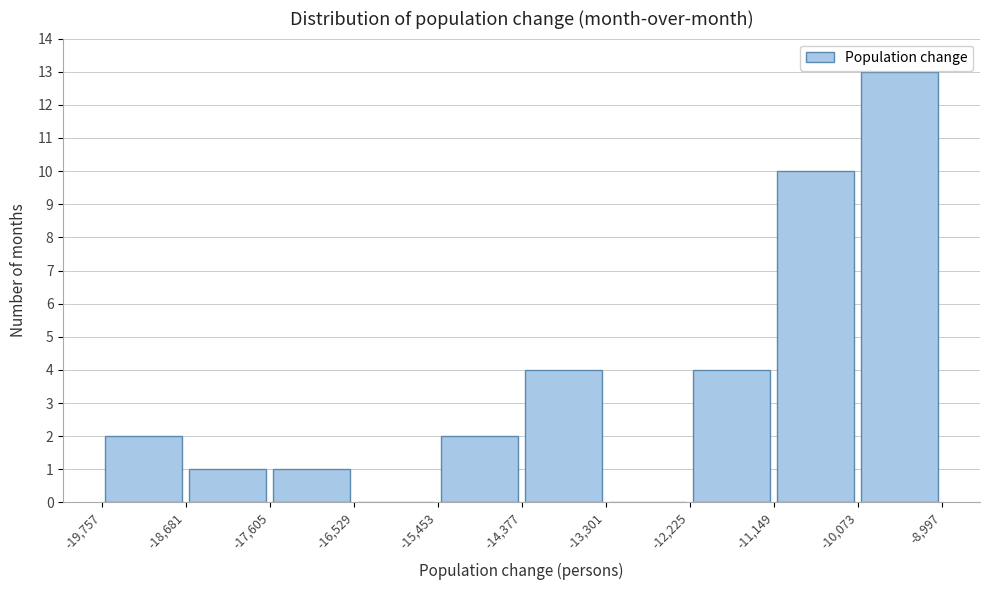

Reading left to right, transcribe this chart: for each bar, give the range it covers on the x-axis and its height. The values are not printed on the chart, so give them approximately, as read against the axis.

-19,757 to -18,681: 2
-18,681 to -17,605: 1
-17,605 to -16,529: 1
-16,529 to -15,453: 0
-15,453 to -14,377: 2
-14,377 to -13,301: 4
-13,301 to -12,225: 0
-12,225 to -11,149: 4
-11,149 to -10,073: 10
-10,073 to -8,997: 13